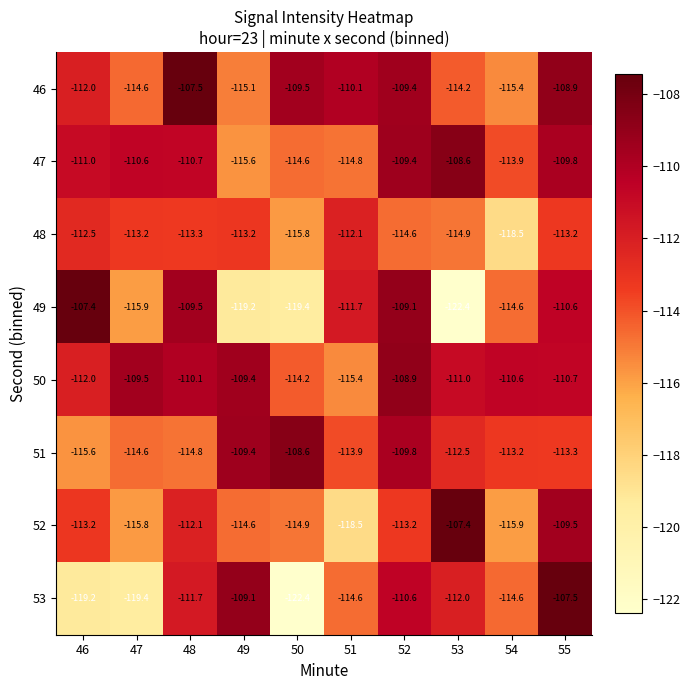

What is the difference between the second highest and minimum values in the 47 series?

6.2